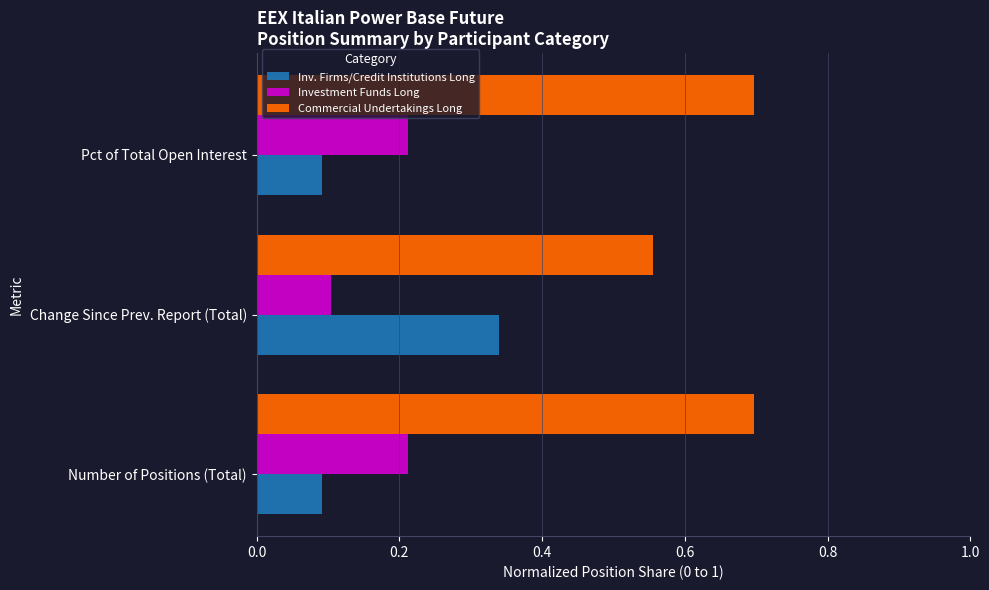

Which series has the largest range (max minus min)?

Inv. Firms/Credit Institutions Long